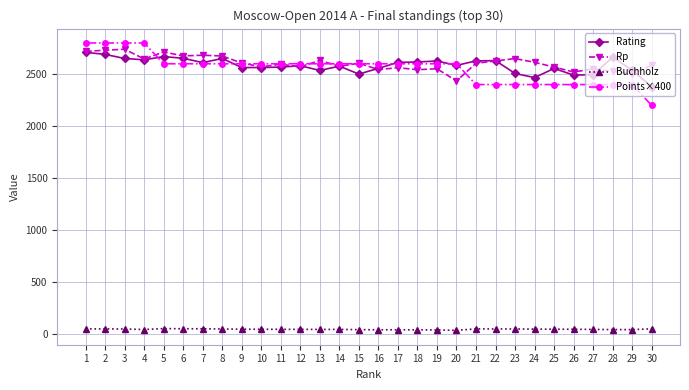

Is this an area chart (filled region under the line)?

No